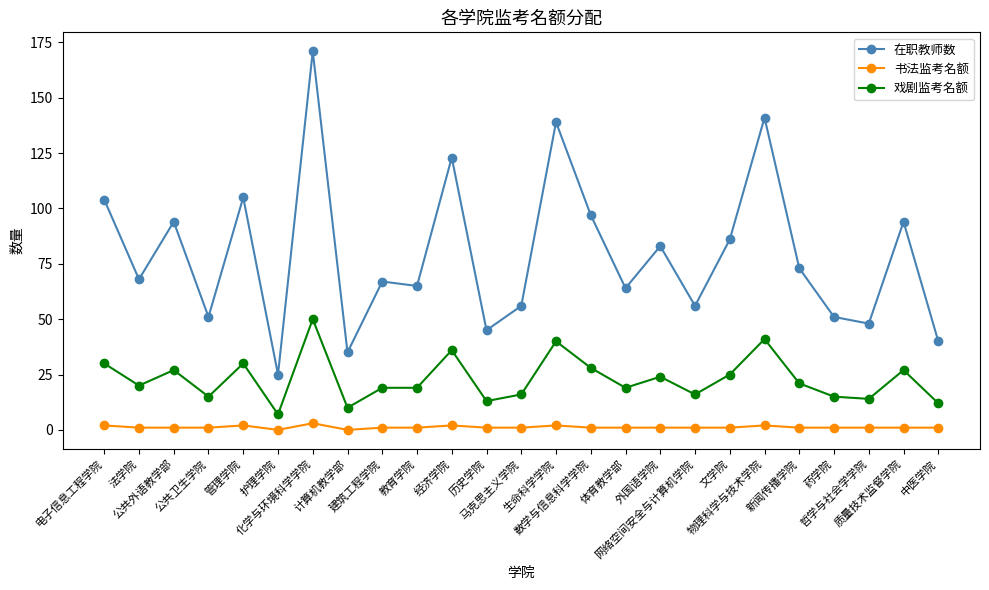

How many data points does each series have?

25